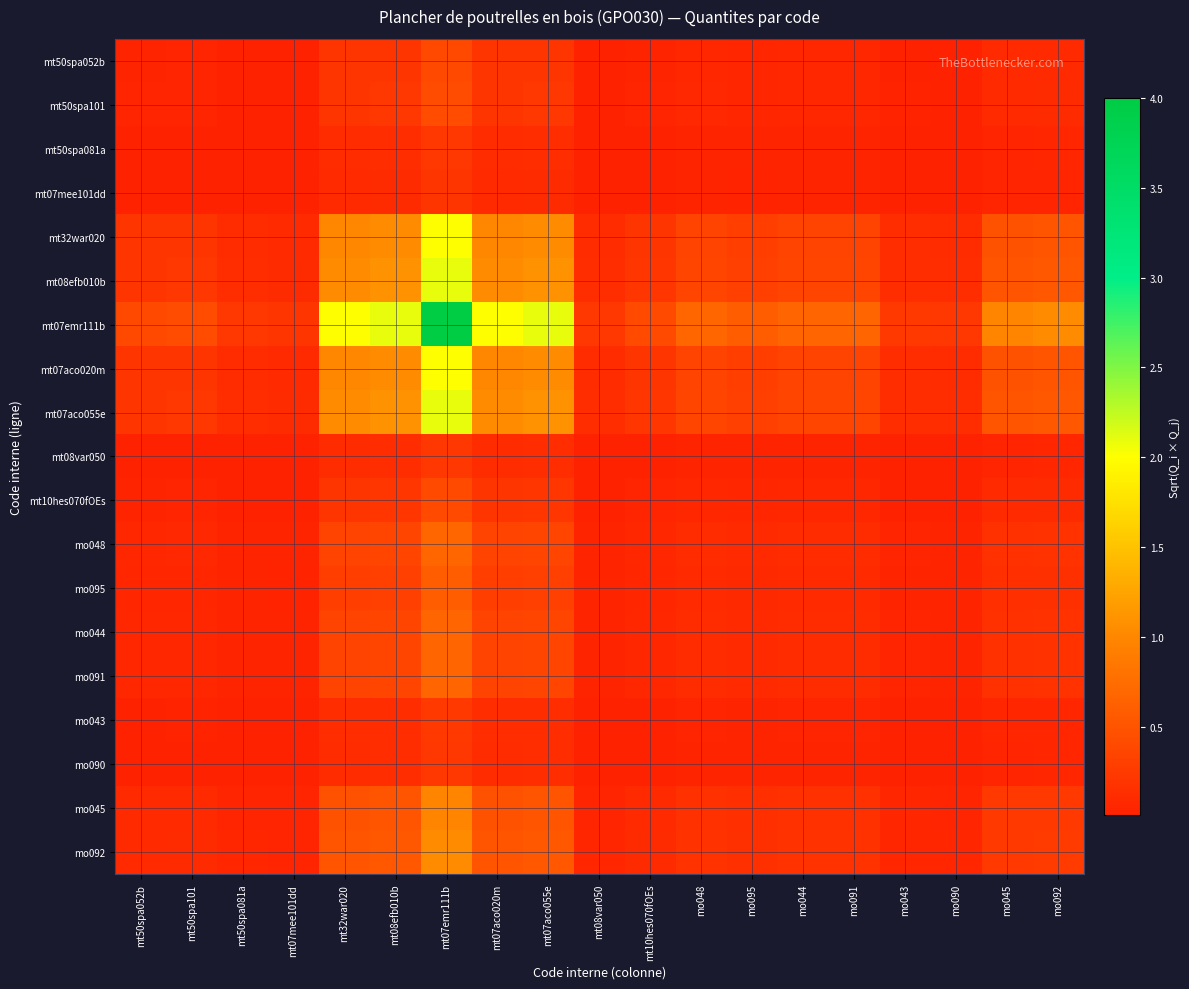

At which category is the sum across all series the highest?

mt07emr111b